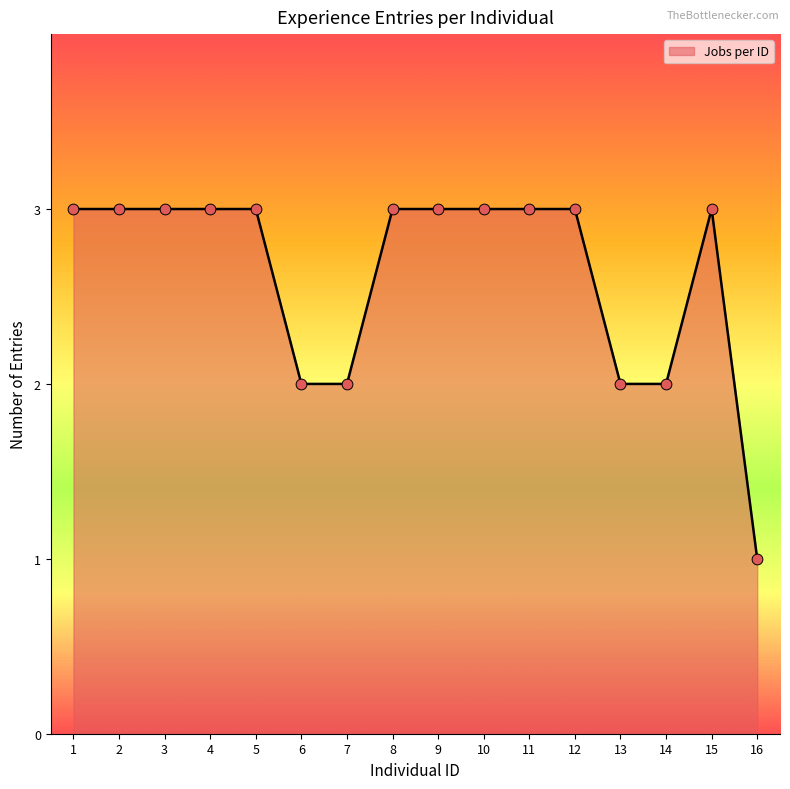

Approximately how many times larger is the value at 1 compared to 6?

1.5